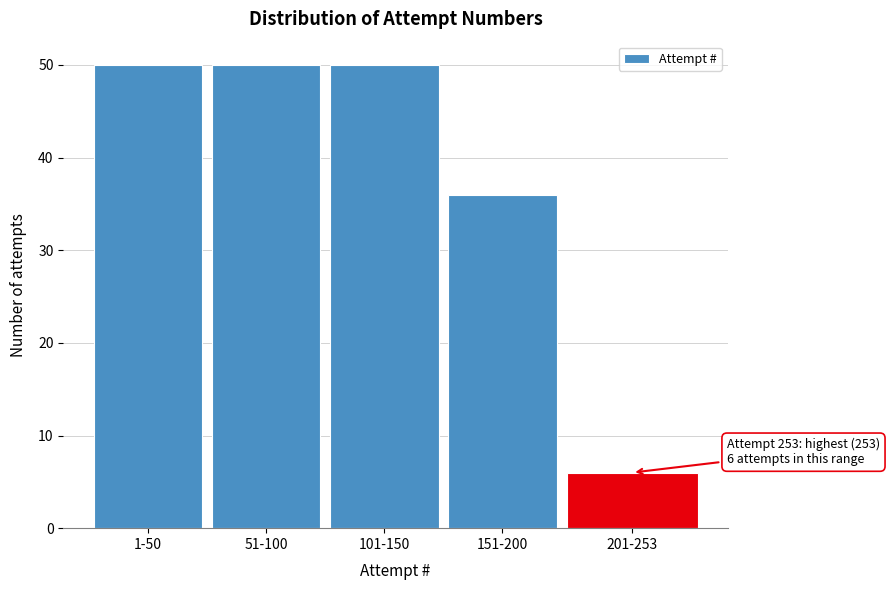

Reading right to left, list all the values displayed in this chart.

201-253=6	151-200=36	101-150=50	51-100=50	1-50=50